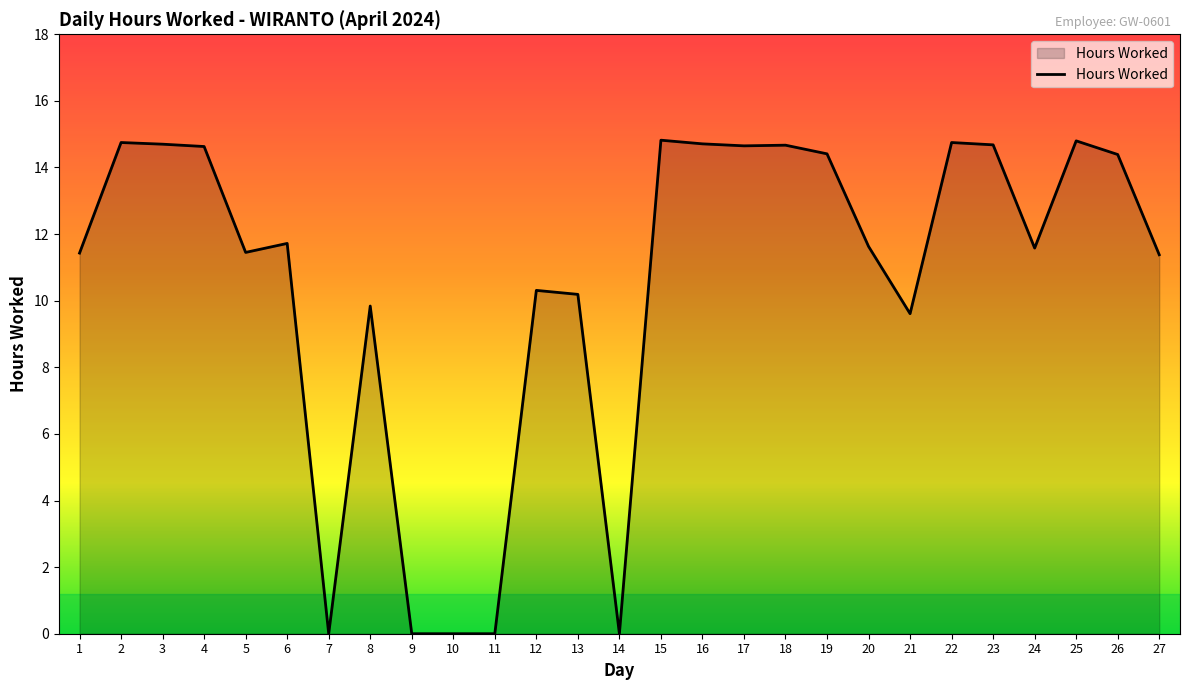

The value at 27 is 4.3. True or false?

False